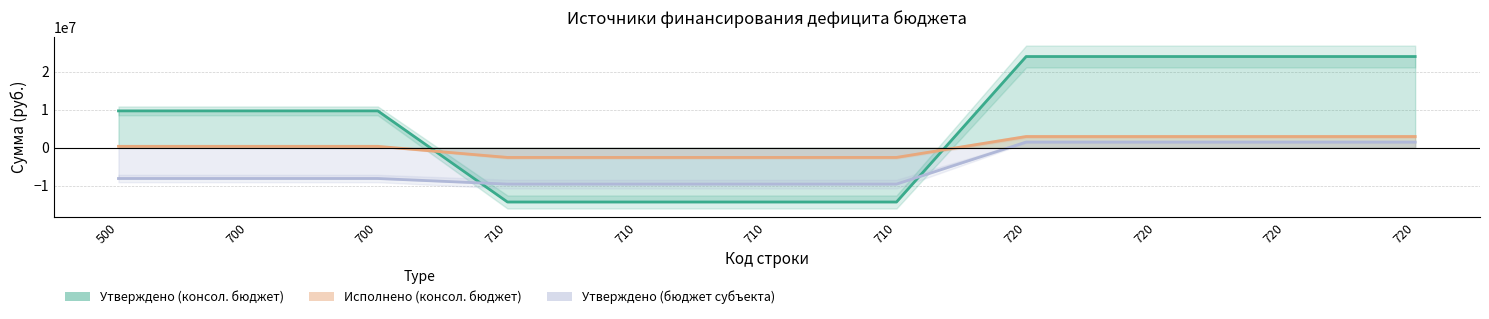

What are all the series names shown in the legend?

Утверждено (консол. бюджет), Исполнено (консол. бюджет), Утверждено (бюджет субъекта)